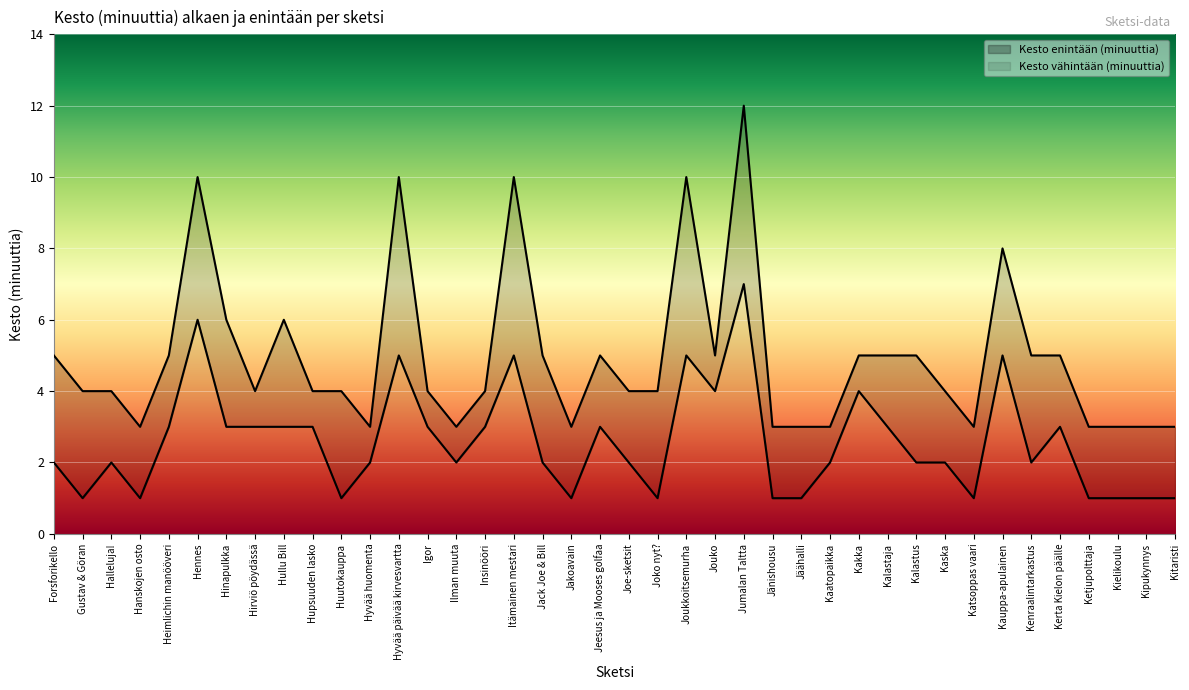

What is the total value across all series at Jouko?

9